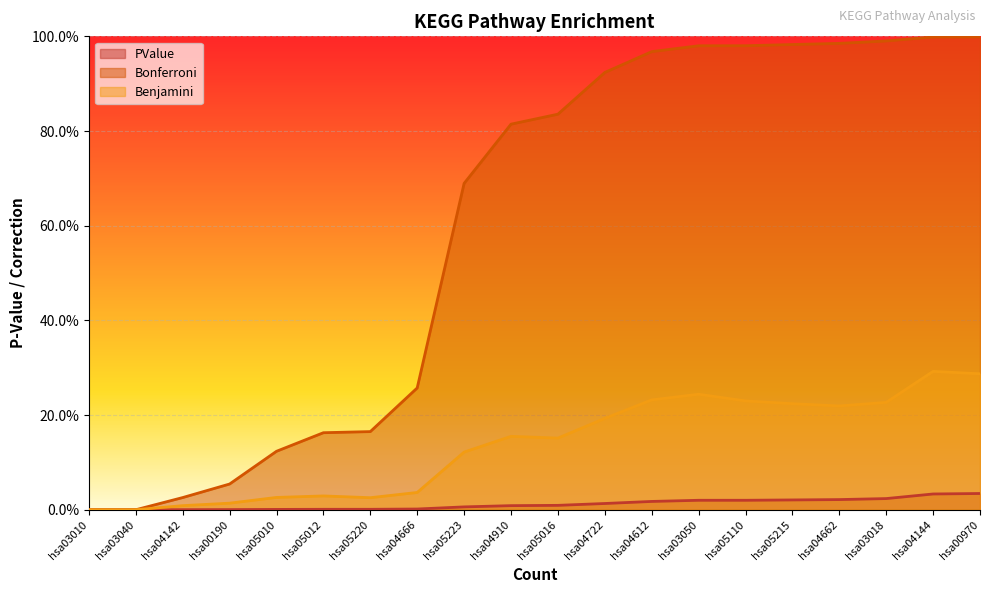

True or false: Bonferroni and PValue cross at least once.

False